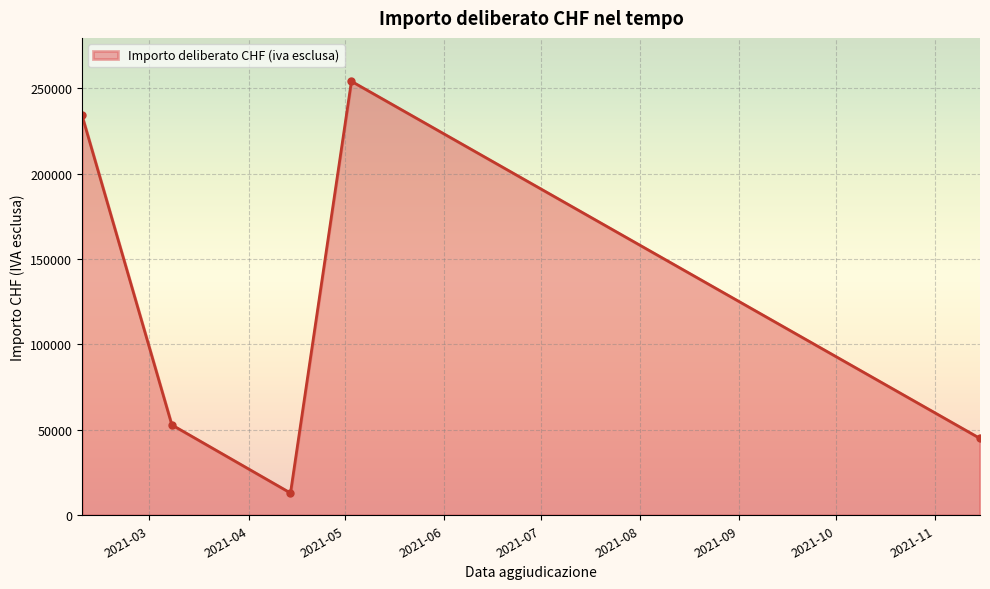

What is the sum of all values?

599181.1